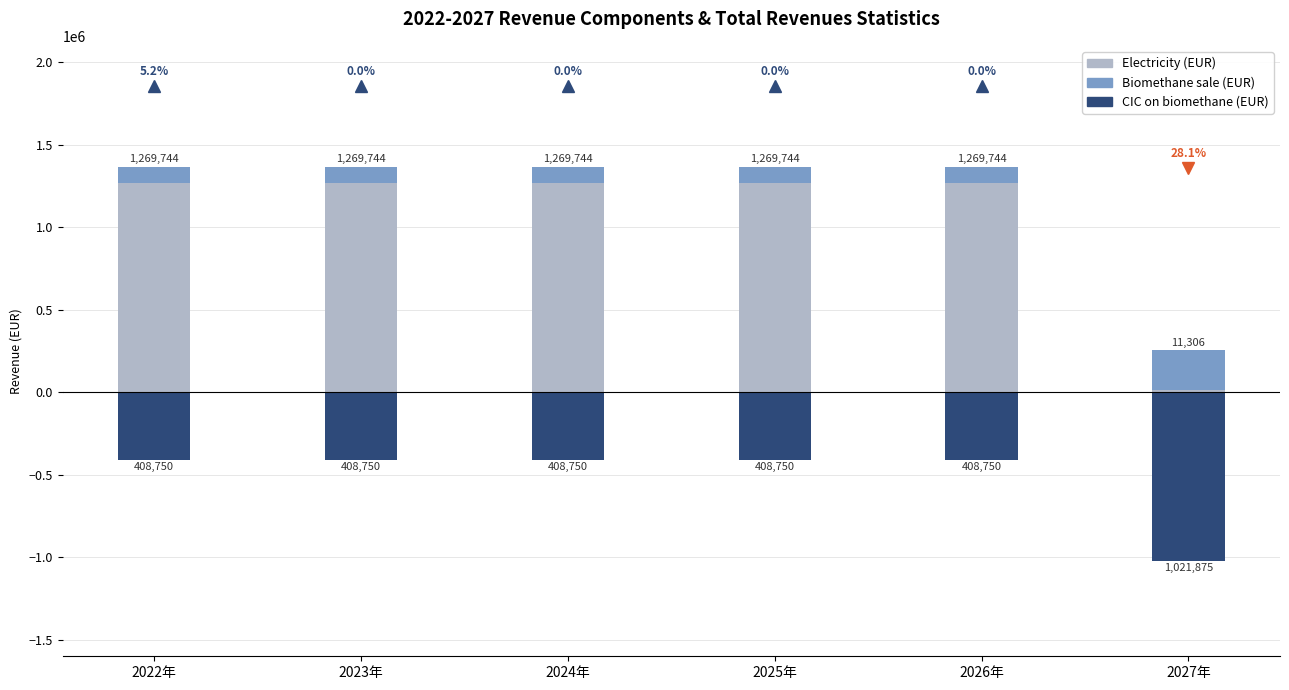

How many groups of bars are there?

6